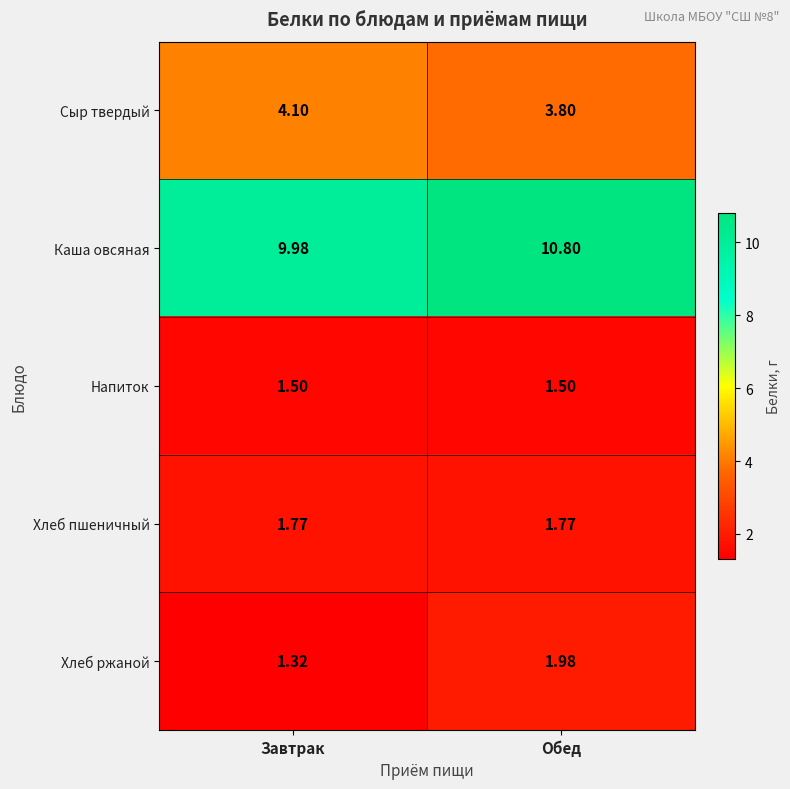

Where is Сыр твердый nearest to the value 3?

Обед